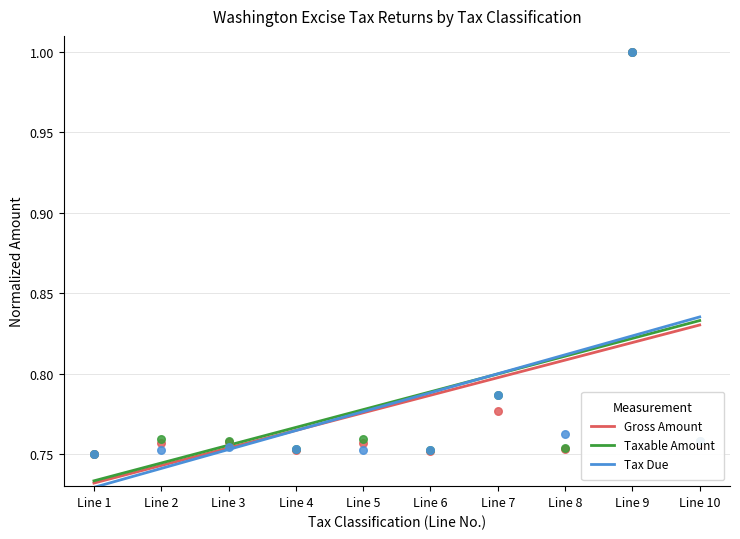

At which category is the sum across all series the highest?

Line 10